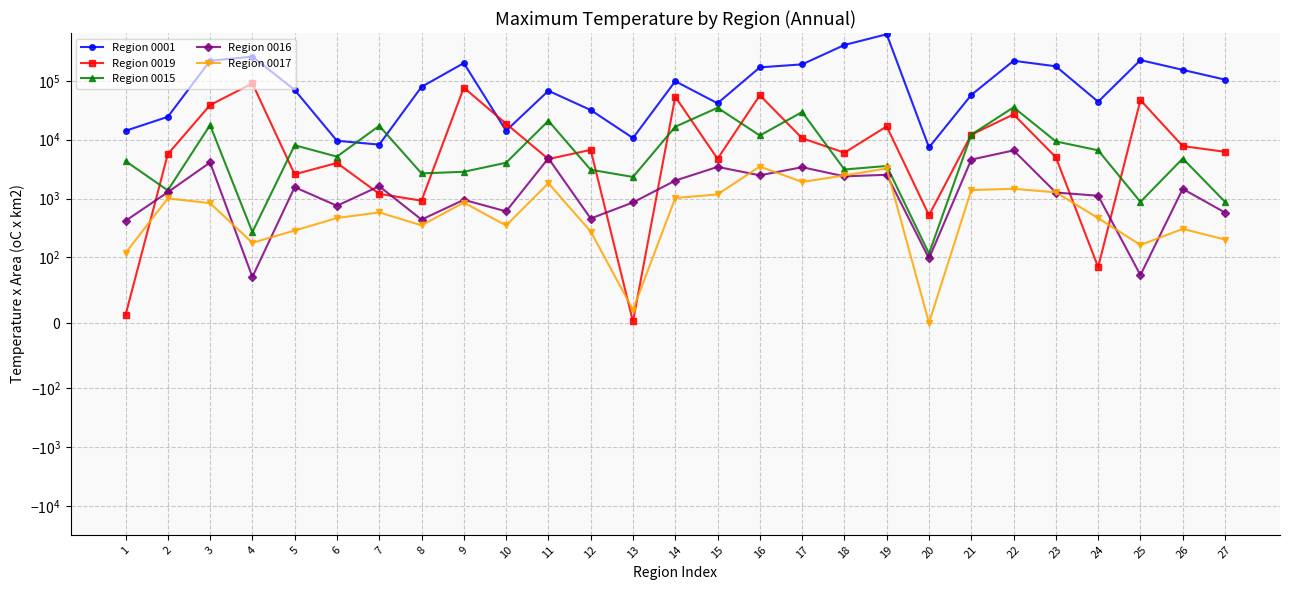

Where does the Region 0001 series first go above 78955?

3